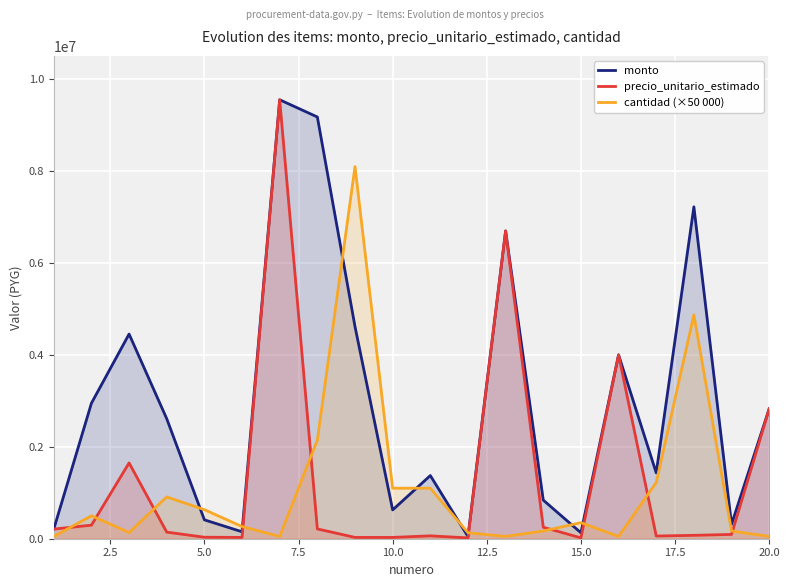

Which series changed the most between 10.0 and 20.0?

precio_unitario_estimado